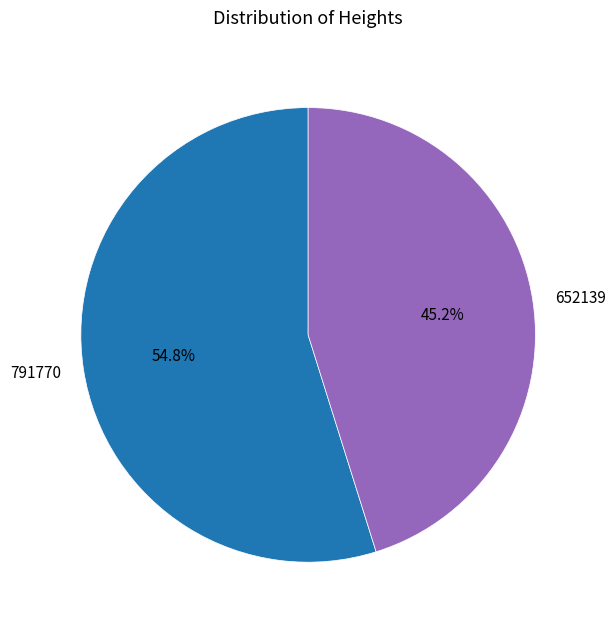

Is it true that 652139 is 53% of the pie?

False